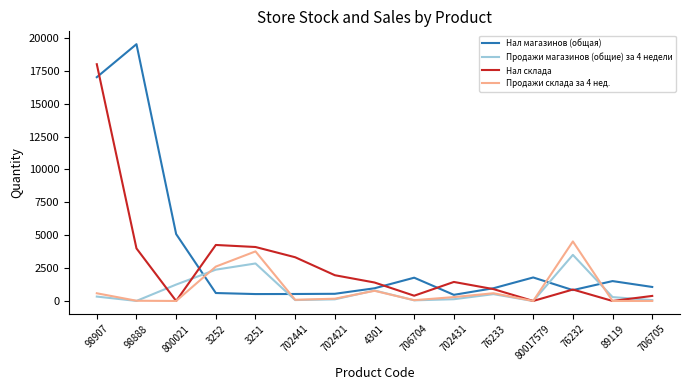

Does the chart have visible grid lines?

No